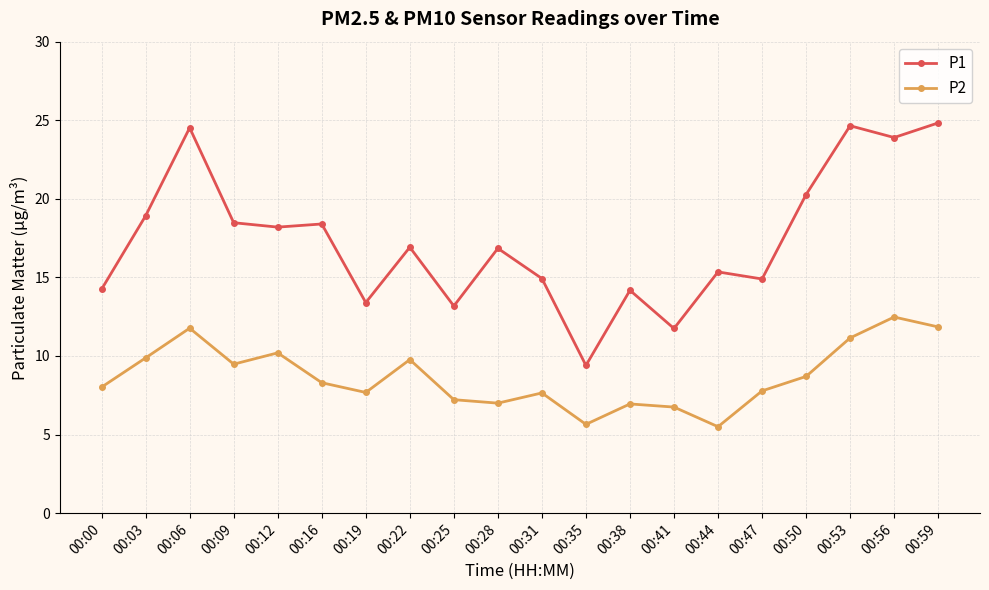

What is the highest value of the P2 series?

12.5